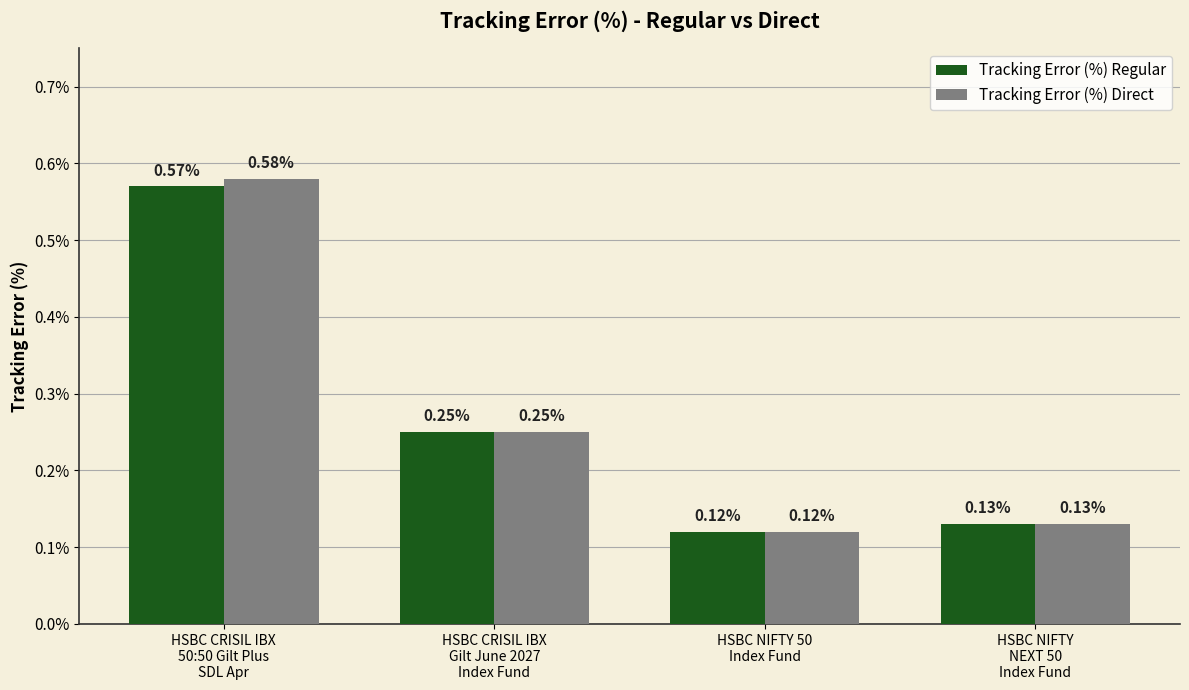

List the labels in order of Tracking Error (%) Direct value, largest first.

HSBC CRISIL IBX
50:50 Gilt Plus
SDL Apr, HSBC CRISIL IBX
Gilt June 2027
Index Fund, HSBC NIFTY
NEXT 50
Index Fund, HSBC NIFTY 50
Index Fund